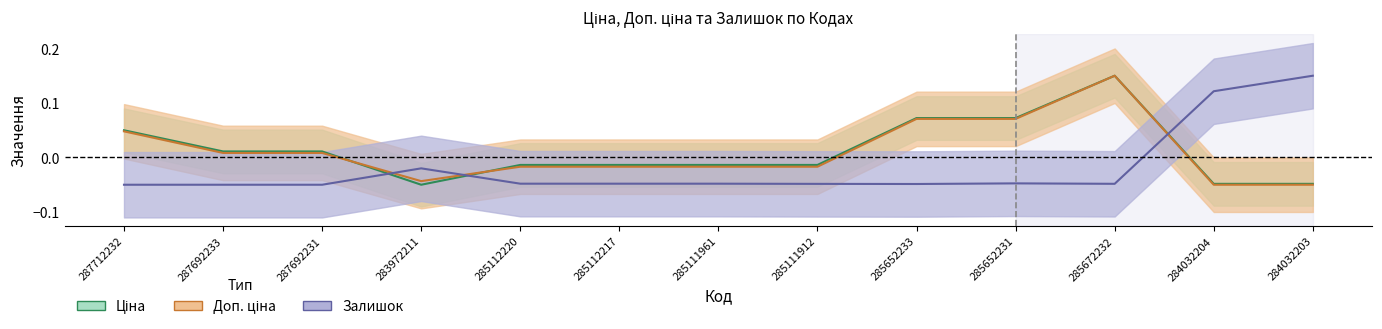

True or false: Ціна and Залишок cross at least once.

True